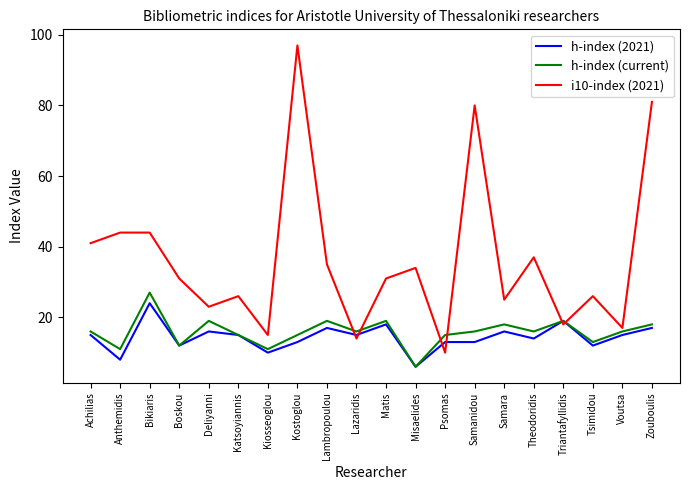

At which category is the sum across all series the highest?

Kostoglou